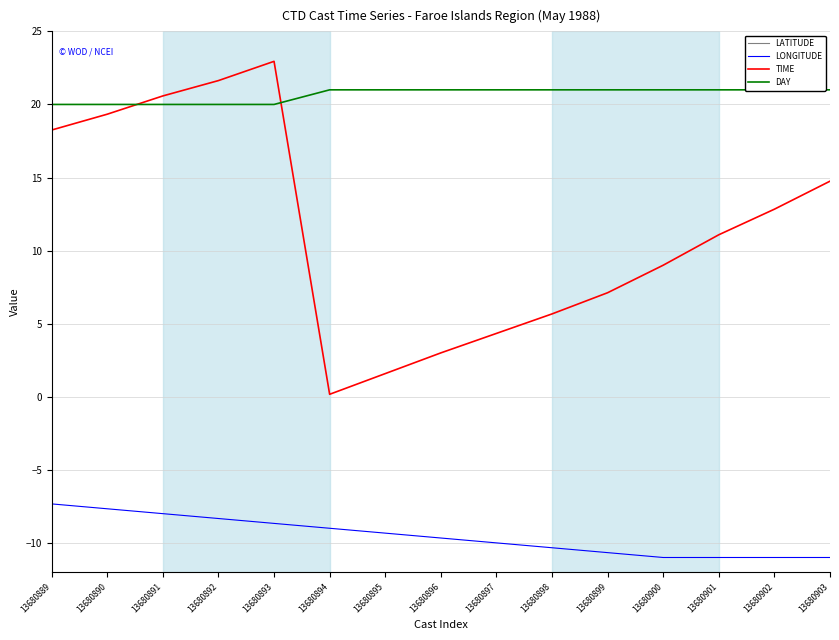

Read the TIME value at 13680900.

9.0